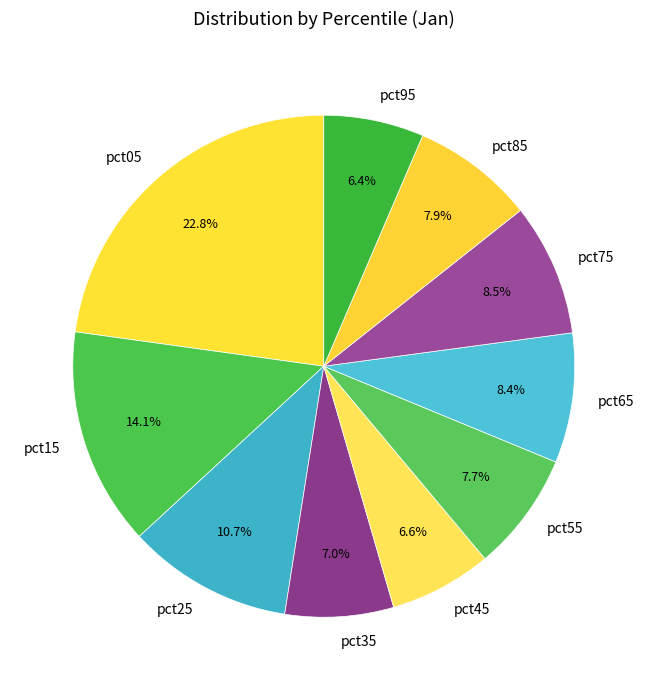

What is the largest slice in the pie chart?

pct05